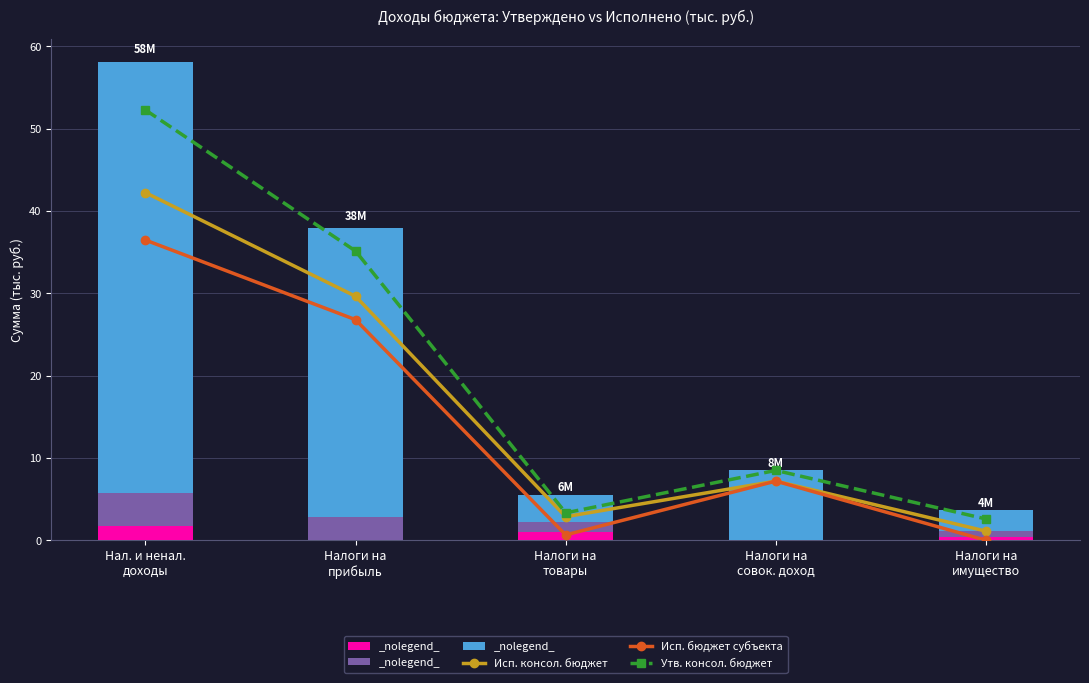

What is the minimum value for Утв. консол. бюджет?

2.6